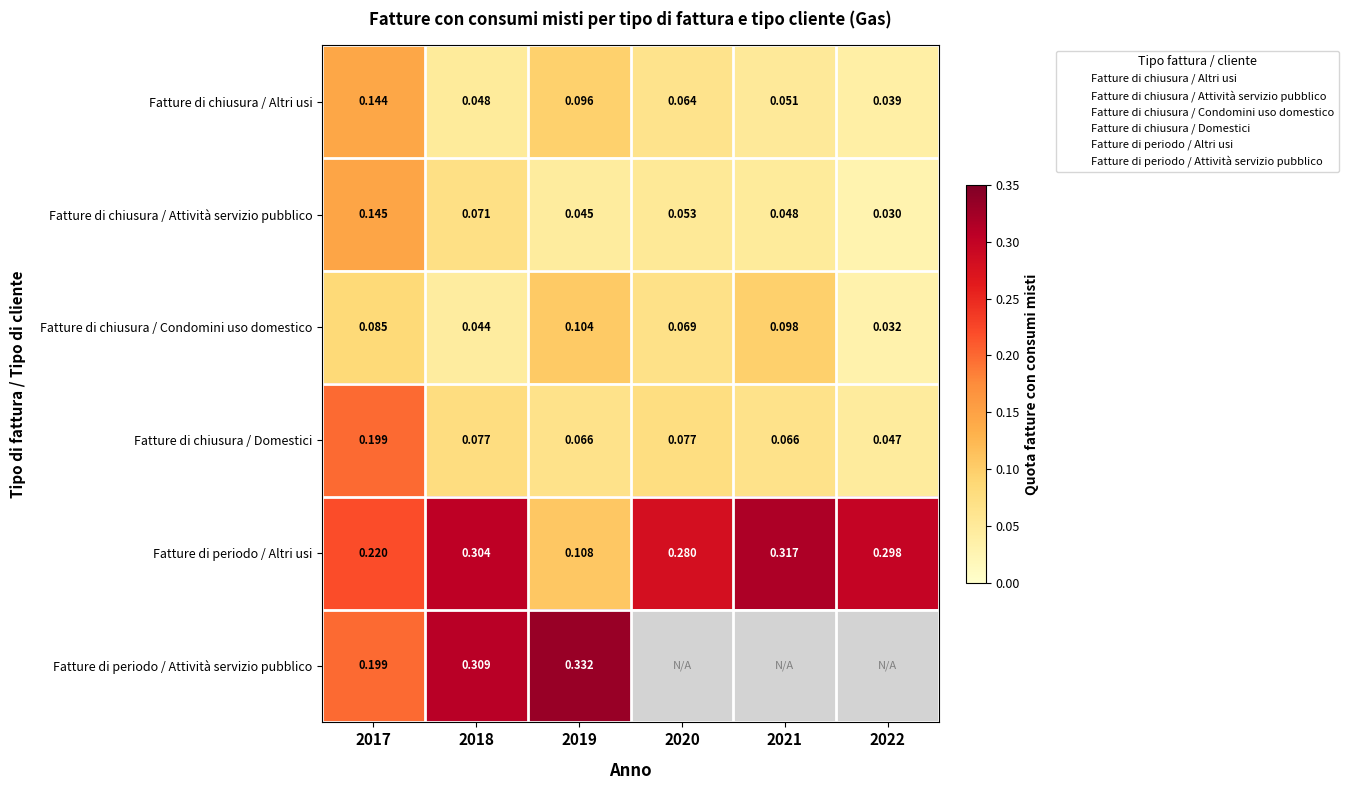

What is the maximum value shown in the chart?

0.3